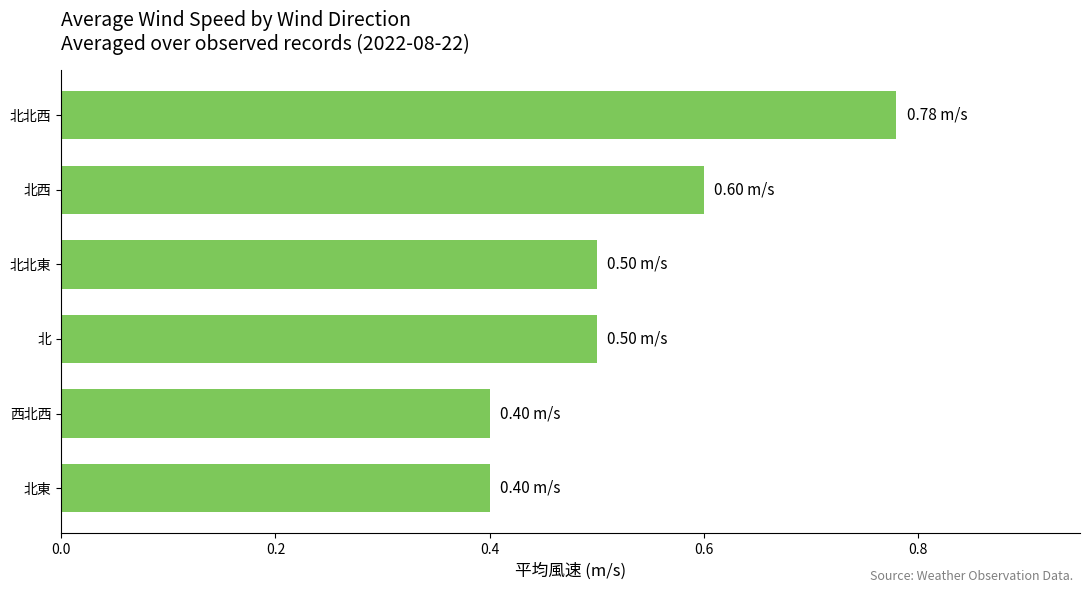

Are the bars horizontal?

Yes